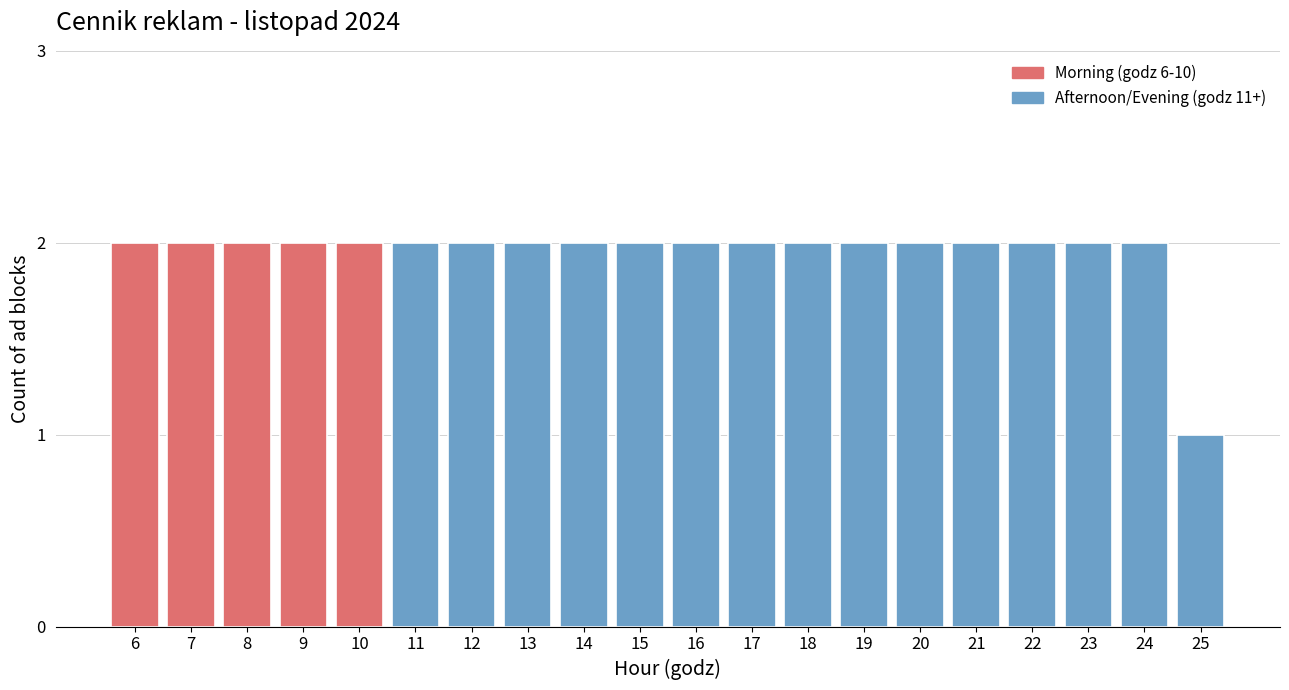

Reading left to right, list all the values displayed in this chart.

2	2	2	2	2	2	2	2	2	2	2	2	2	2	2	2	2	2	2	1